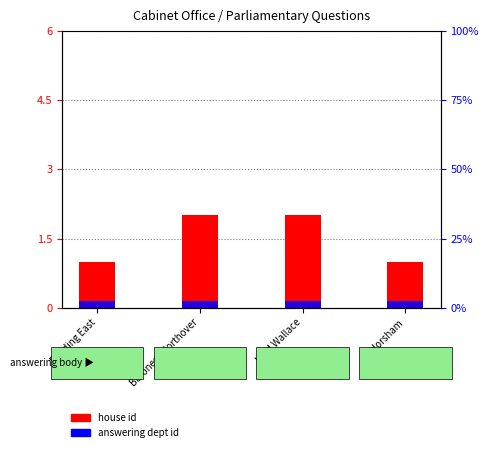

Which series has the largest range (max minus min)?

house id